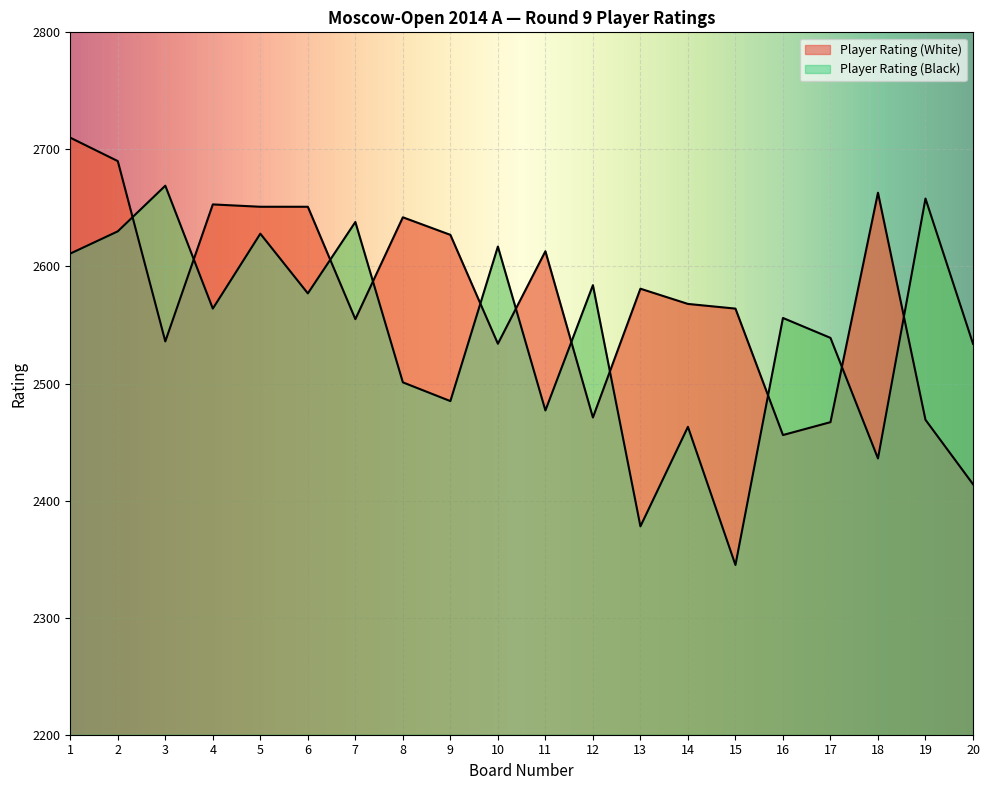

Where is Player Rating (Black) nearest to the value 2507?

8